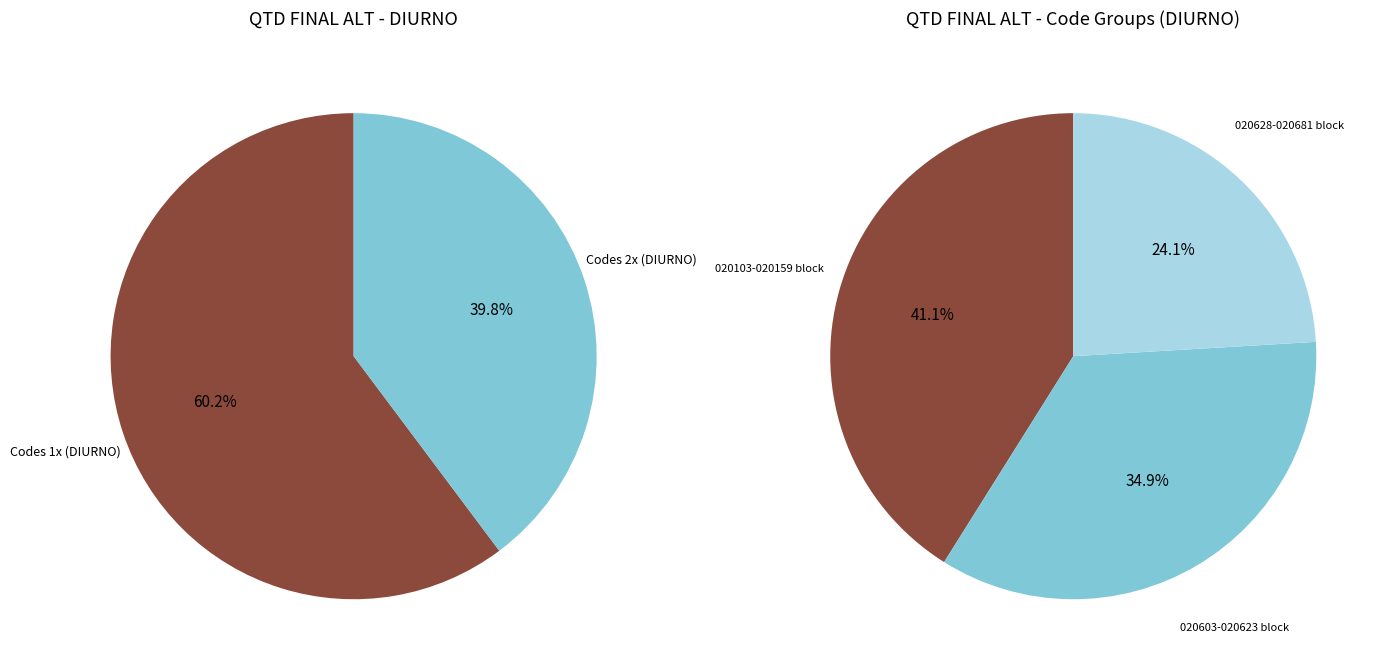

Does 8 account for over 50% of the chart?

No